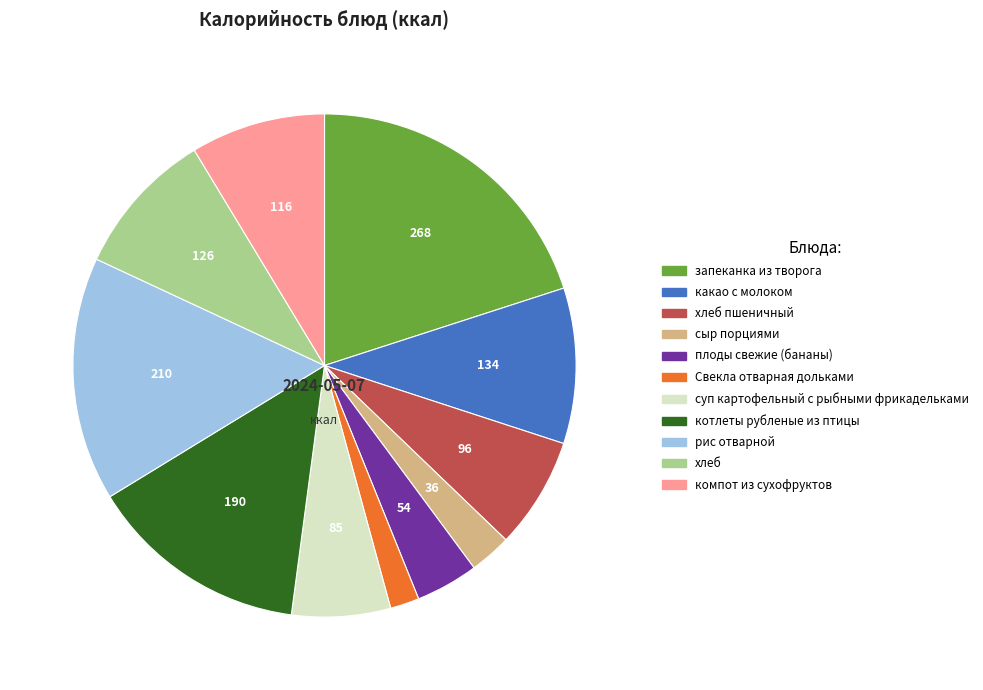

Is there any slice that represents more than half of the pie?

No